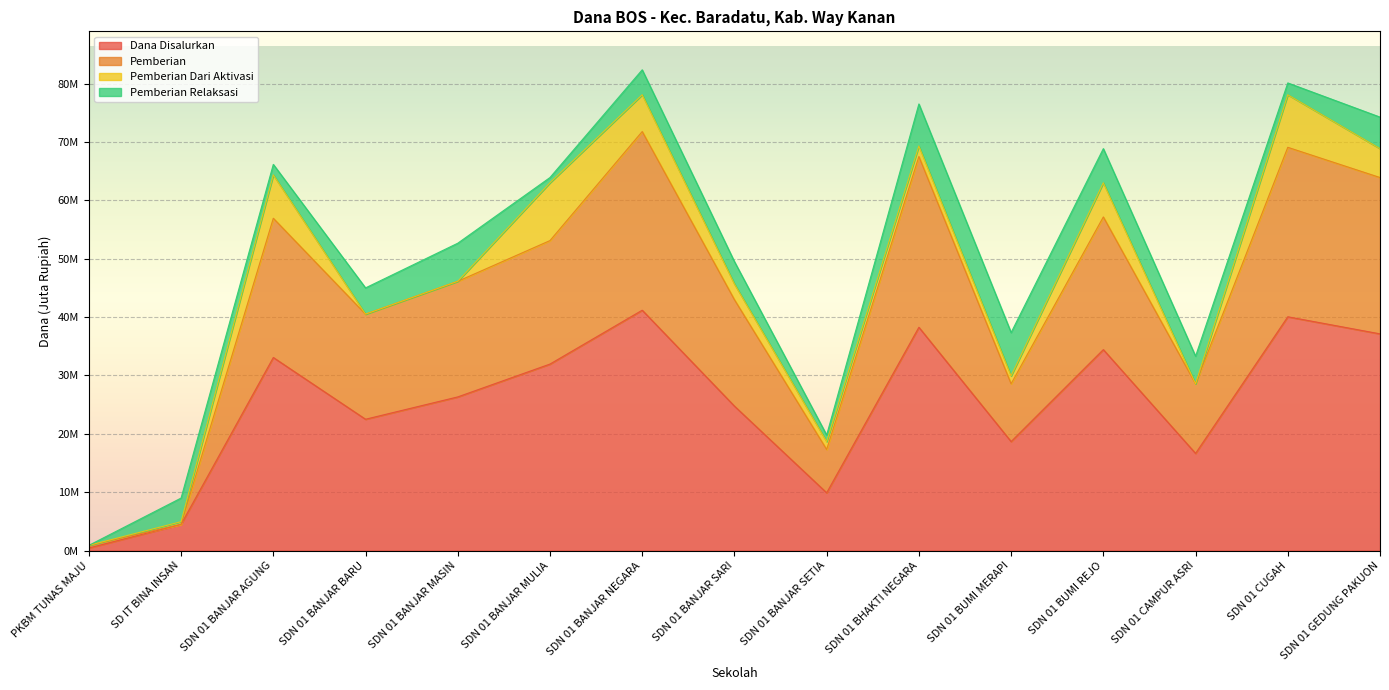

Count the number of categories in the chart.

15